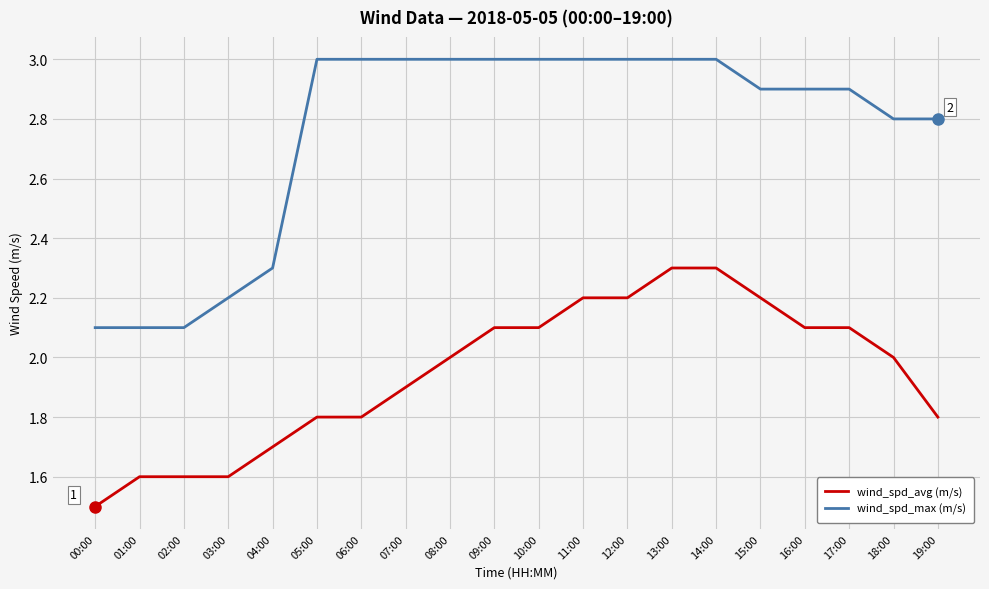

At how many categories does at least one series exceed 2?

20